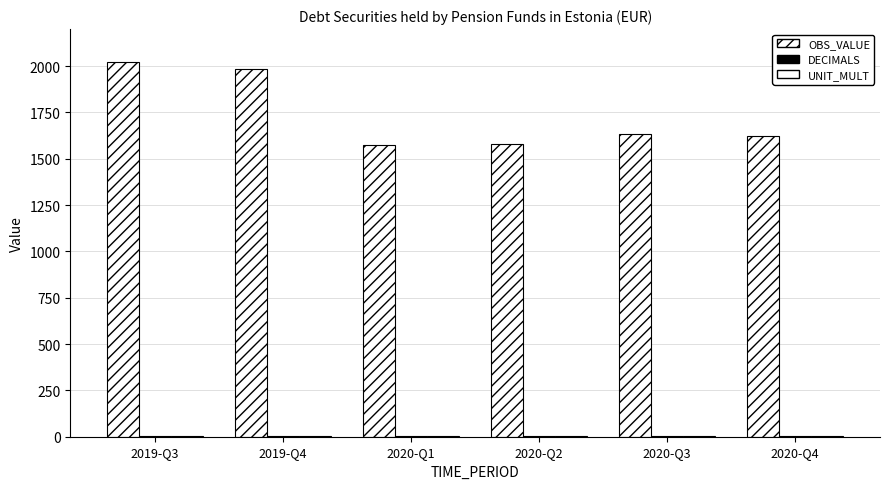

The DECIMALS series shows 2 at 2020-Q1. True or false?

True